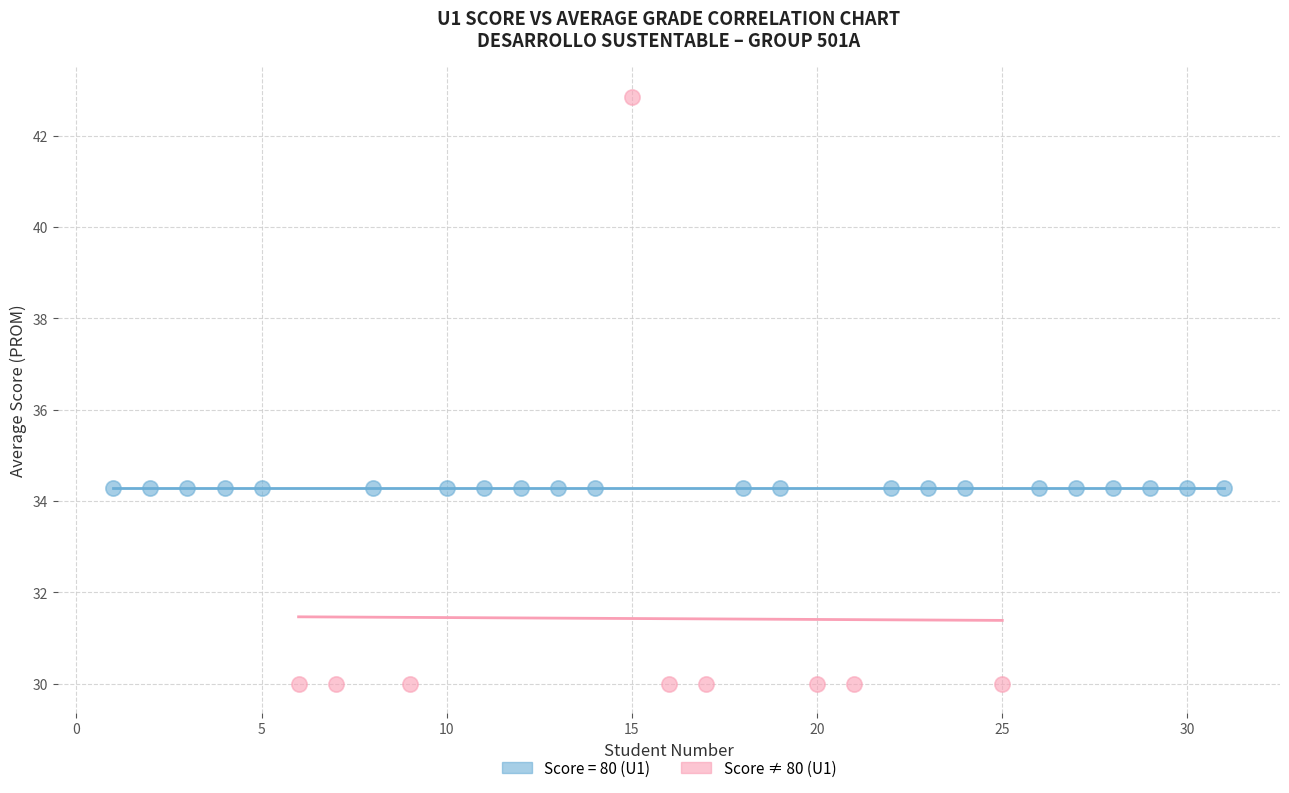

Which series reaches the minimum Y coordinate?

Score ≠ 80 (U1)